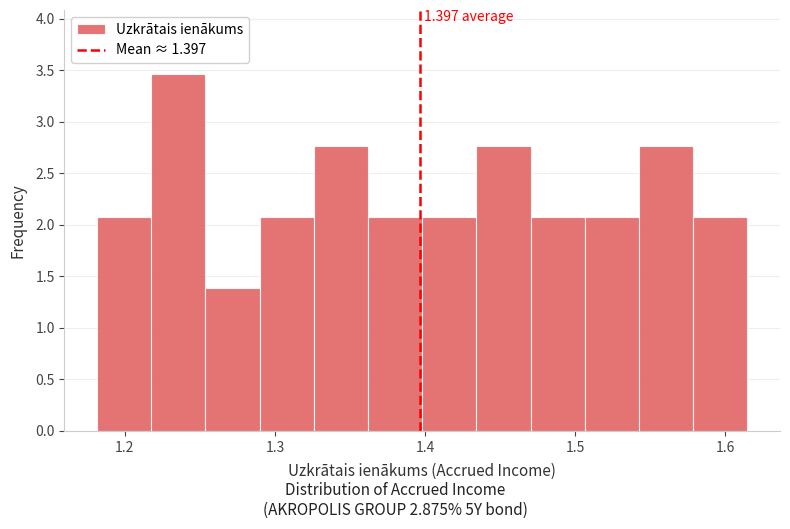

Read against the x-axis, roughly where is the centre of the tallest bar?

1.24